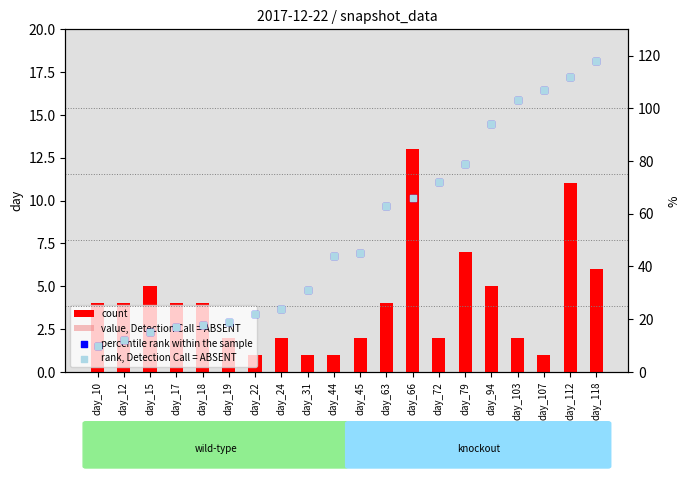

What are all the series names shown in the legend?

count, value, Detection Call = ABSENT, percentile rank within the sample, rank, Detection Call = ABSENT